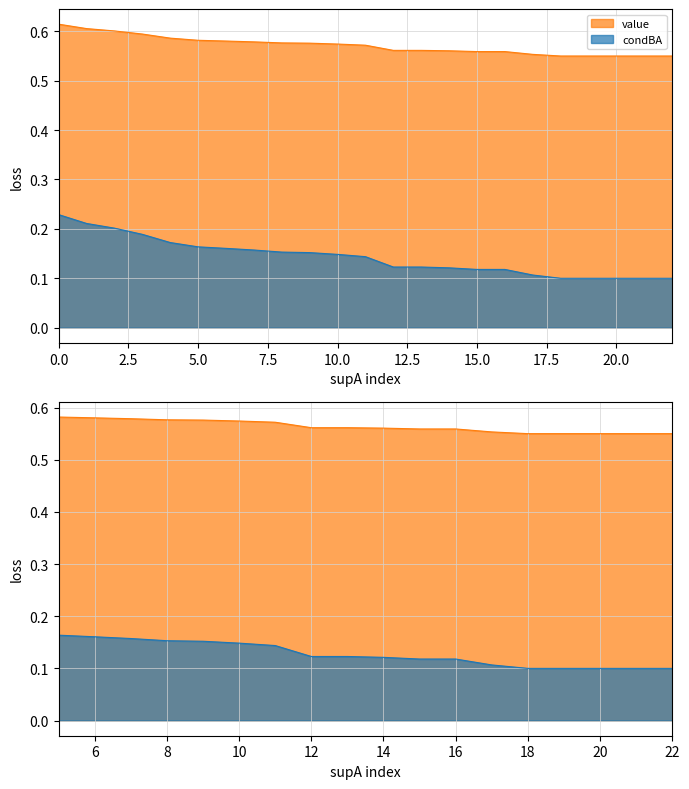

True or false: condBA and value intersect in this chart.

False